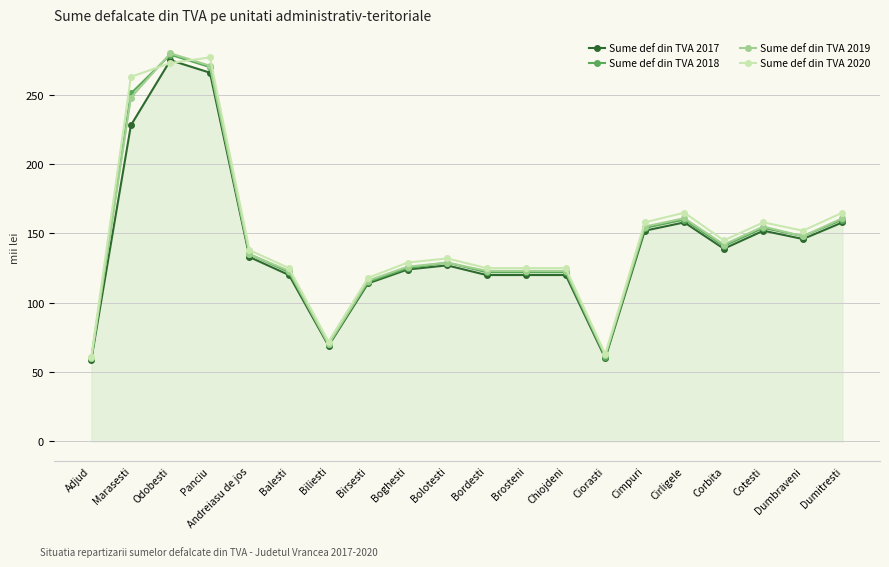

The Sume def din TVA 2020 series shows 27 at Ciorasti. True or false?

False